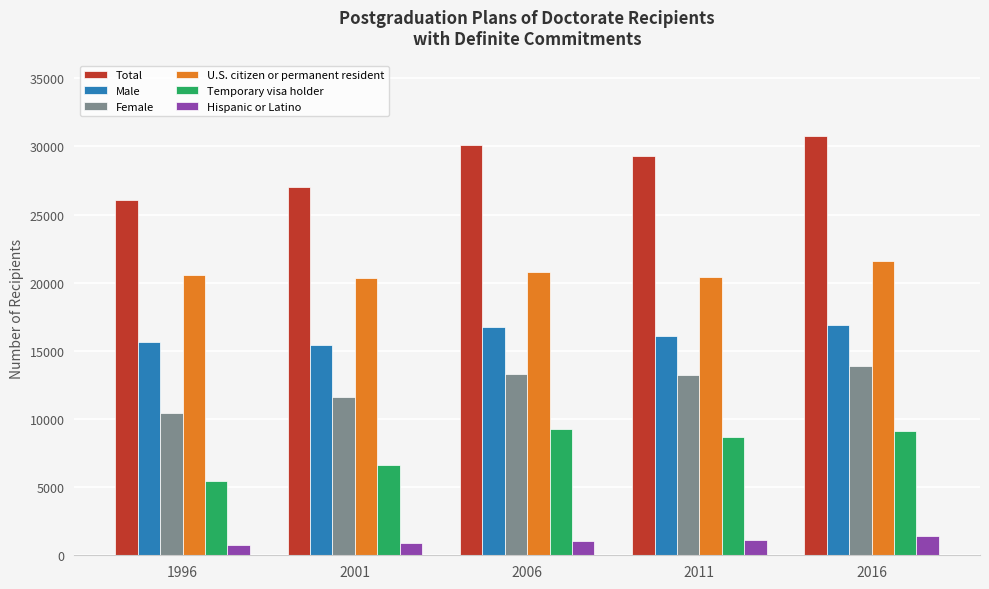

What is the sum of the Female values at 2006 and 1996?

23787